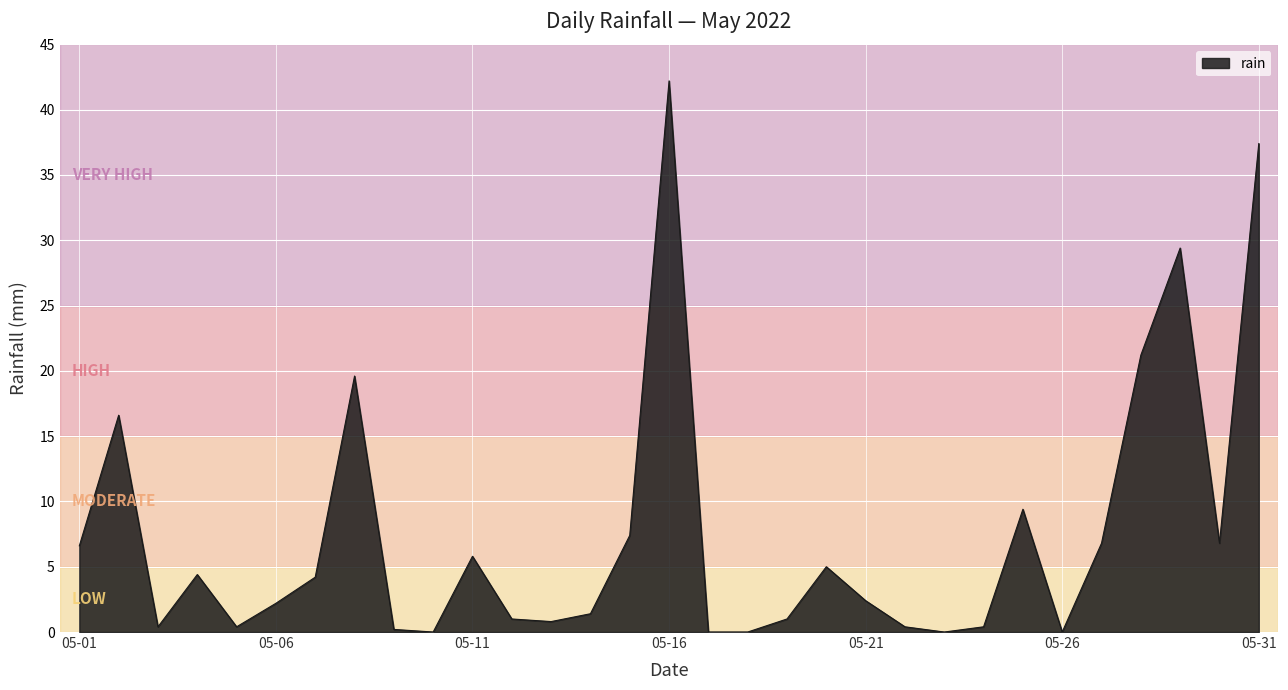

What is the maximum value shown in the chart?

42.2